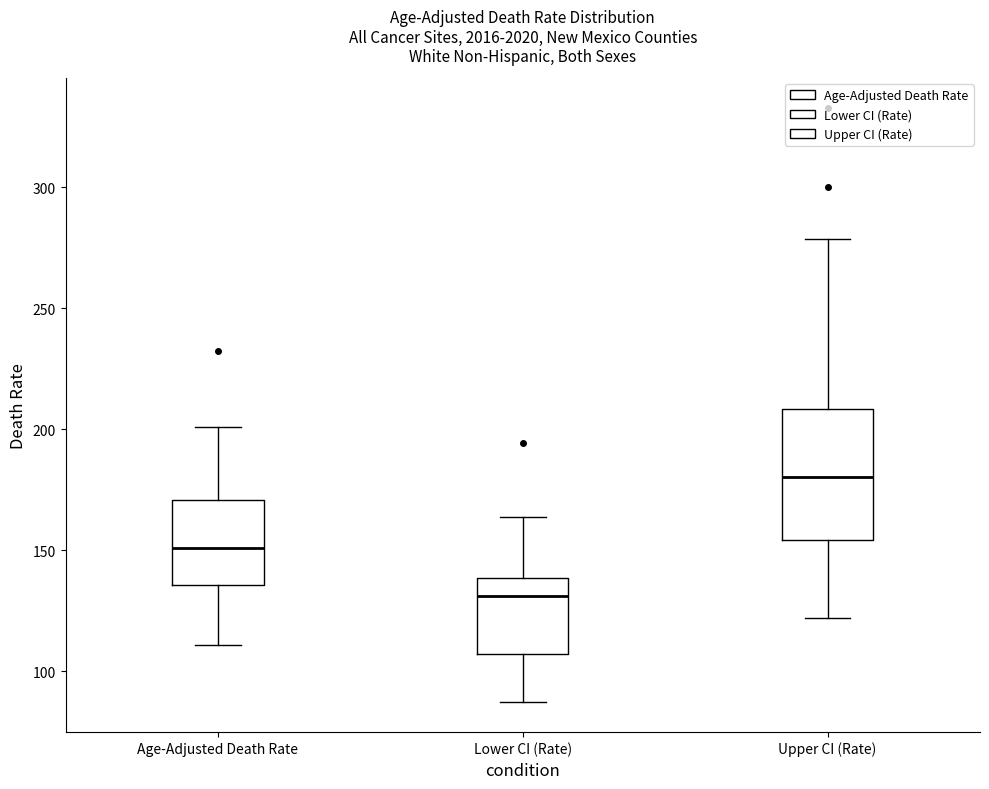

Reading left to right, transcribe this box plot: for each box, give where its median line is, the range the box spans, and where its two whiskers end, as read against the y-axis. The values are not printed on the chart, so give them approximately, as read against the axis.

Age-Adjusted Death Rate: median 150, box 135 to 170, whiskers 110 to 200
Lower CI (Rate): median 130, box 105 to 140, whiskers 85 to 165
Upper CI (Rate): median 180, box 155 to 210, whiskers 120 to 280